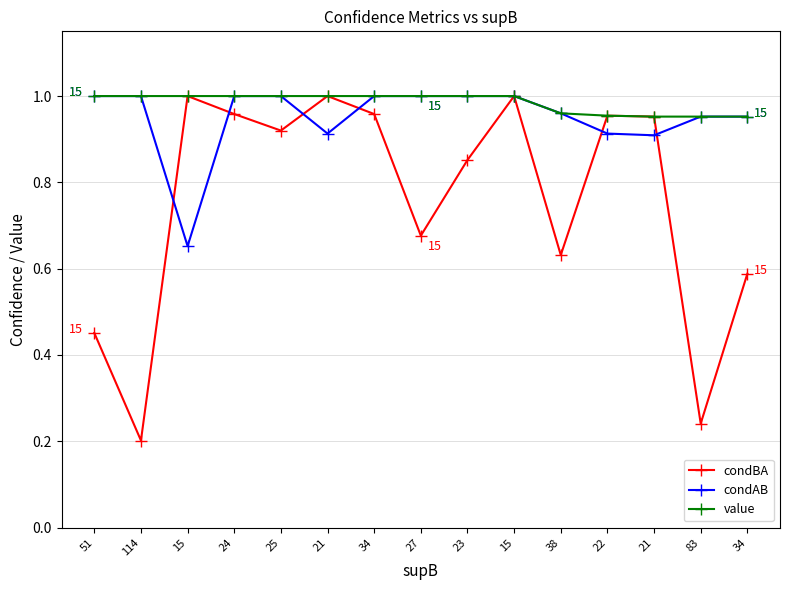

What is the highest value of the value series?

1.0